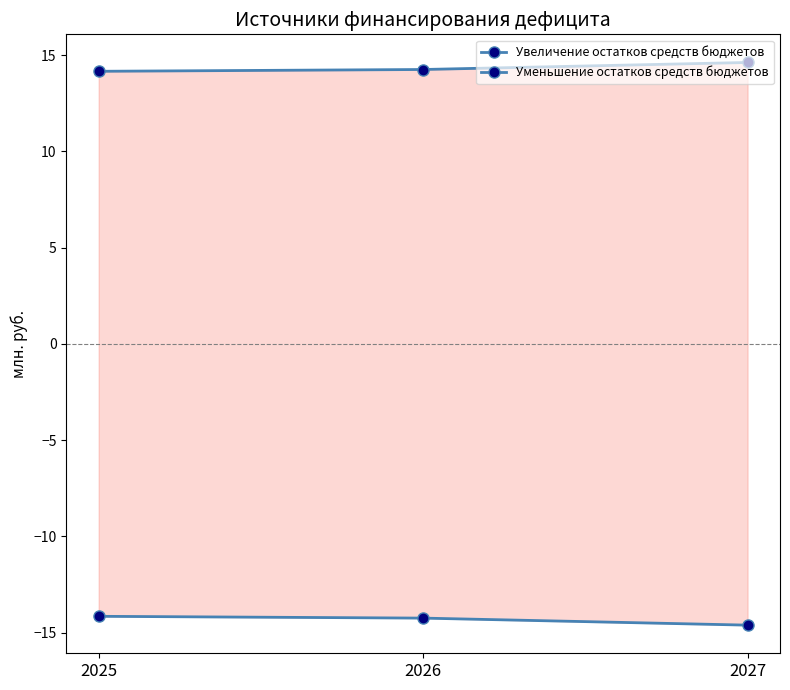

What is the average value of the Уменьшение остатков средств бюджетов series?

14.3